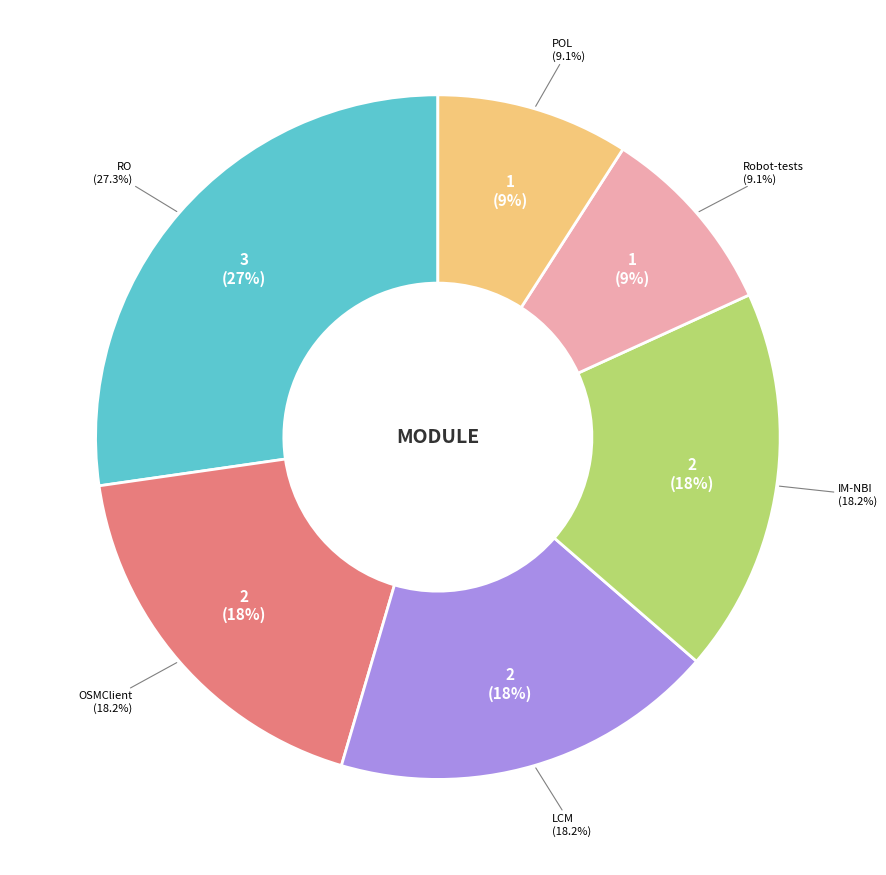

Approximately how many times larger is the value at RO compared to OSMClient?

1.5